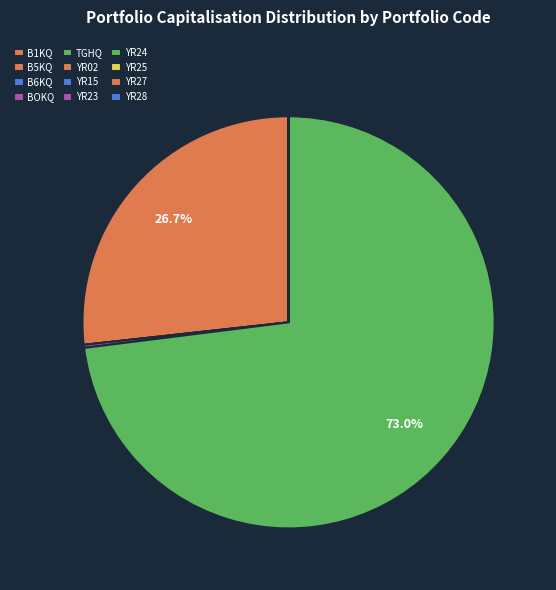

How many segments does this pie chart have?

12